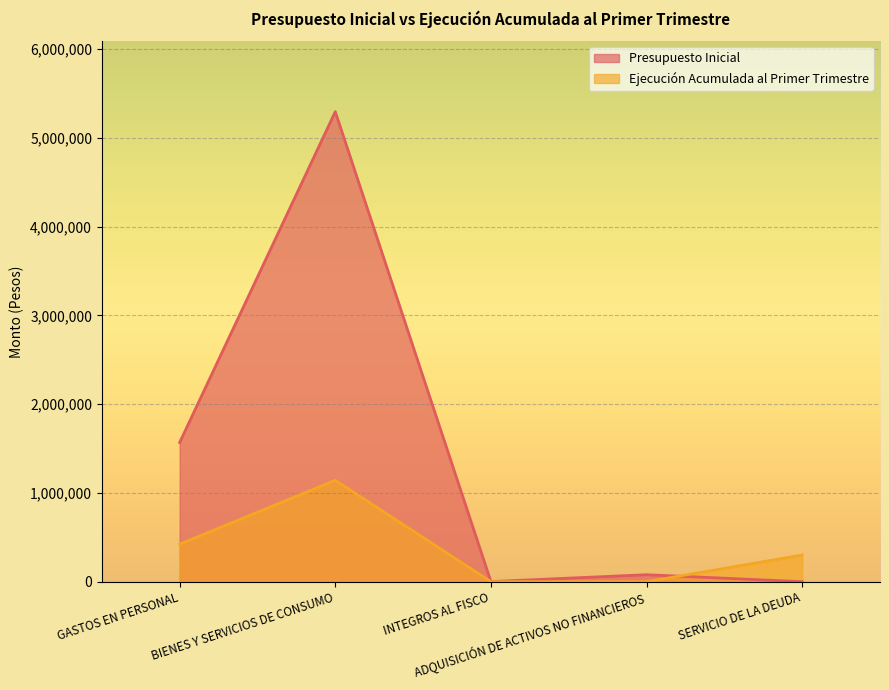

At which label does Ejecución Acumulada al Primer Trimestre first exceed 300424?

GASTOS EN PERSONAL